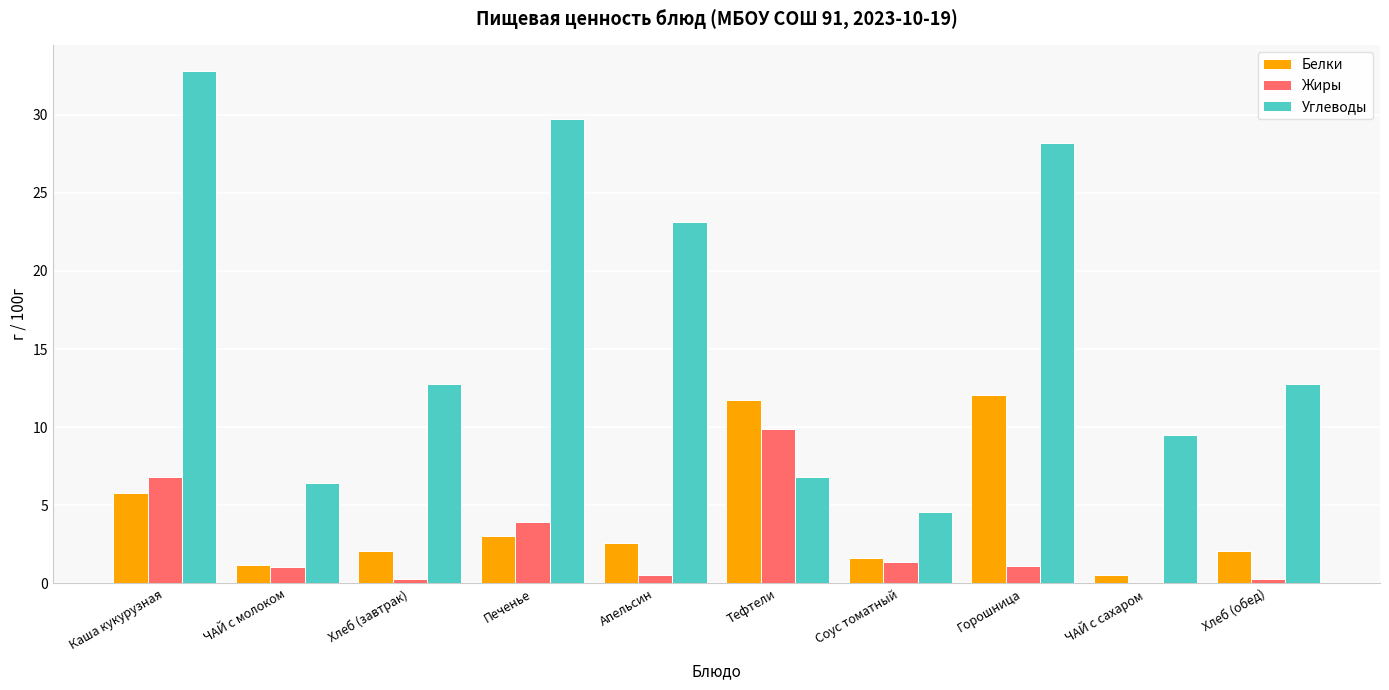

What is the sum of all Жиры values?

25.2